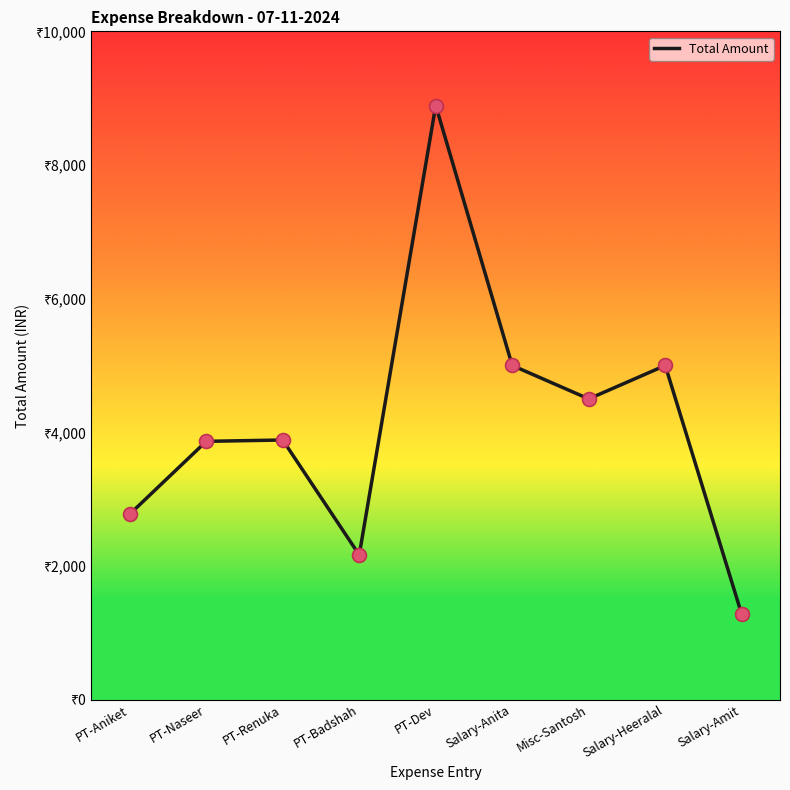

Between Misc-Santosh and Salary-Amit, which is larger?

Misc-Santosh